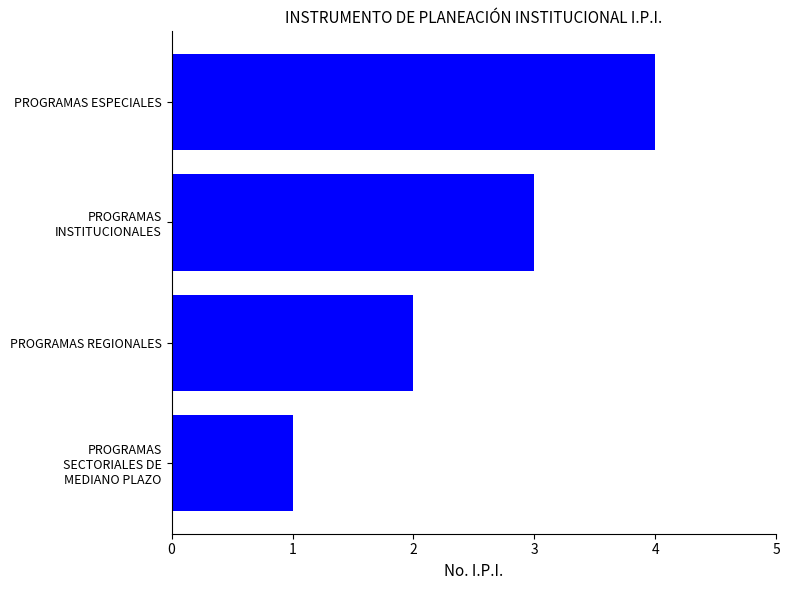

What is the sum of all values?

10